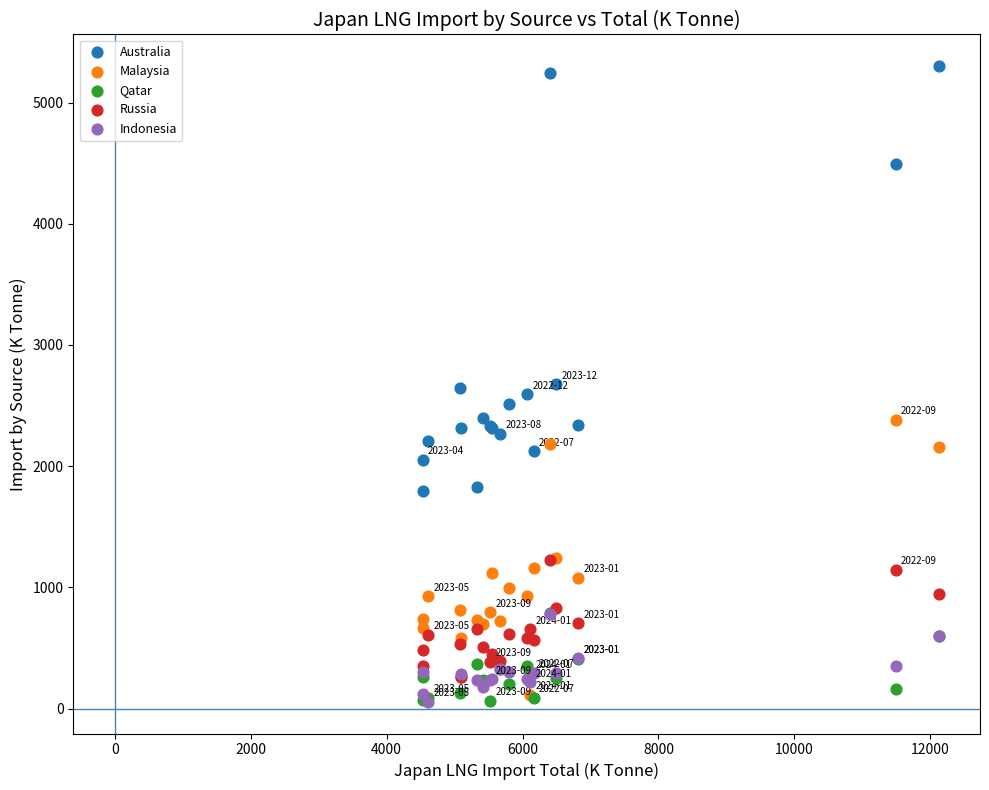

Which series has the widest spread of Y values?

Australia